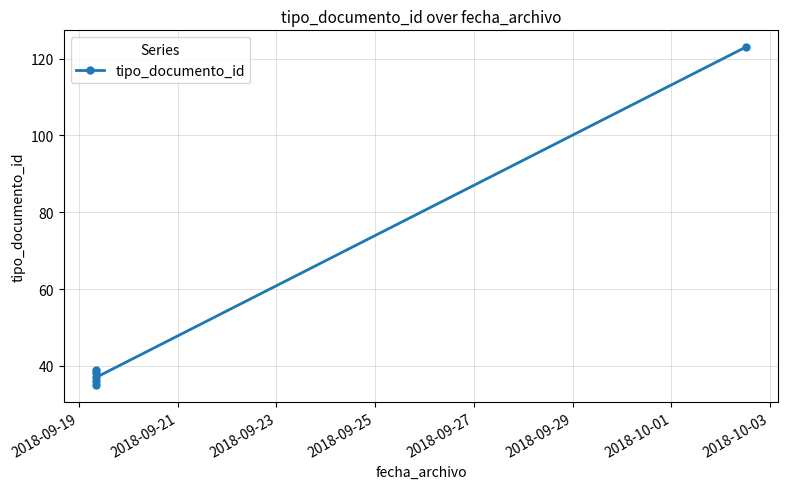

At which category does the chart reach its minimum across all series?

2018-09-19